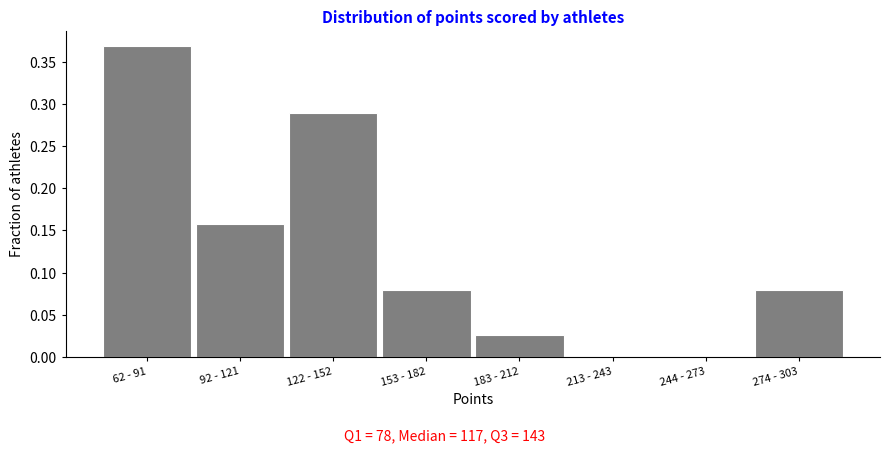

Between 244 - 273 and 274 - 303, which is larger?

274 - 303